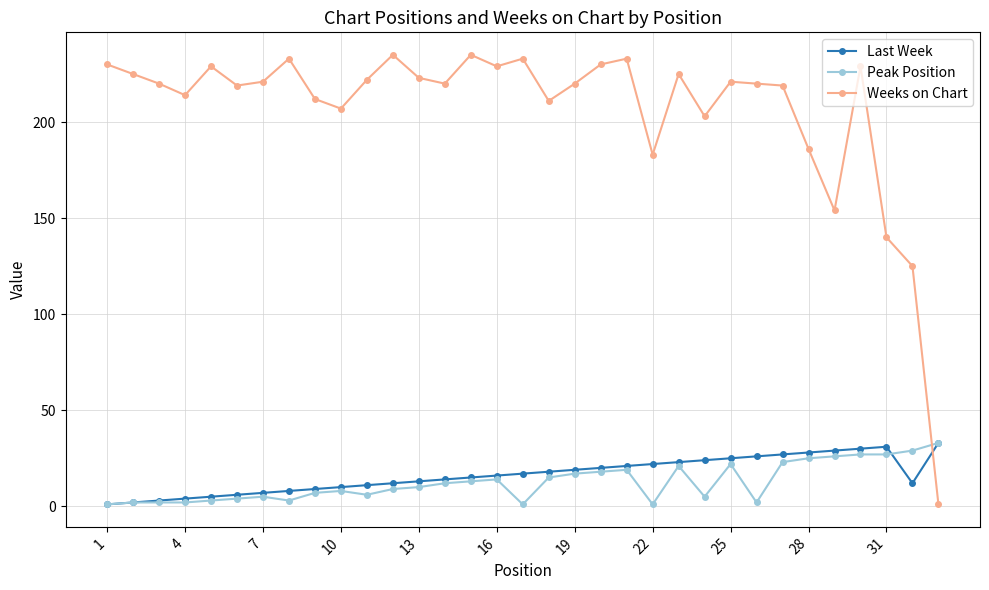

How many lines are shown in the chart?

3